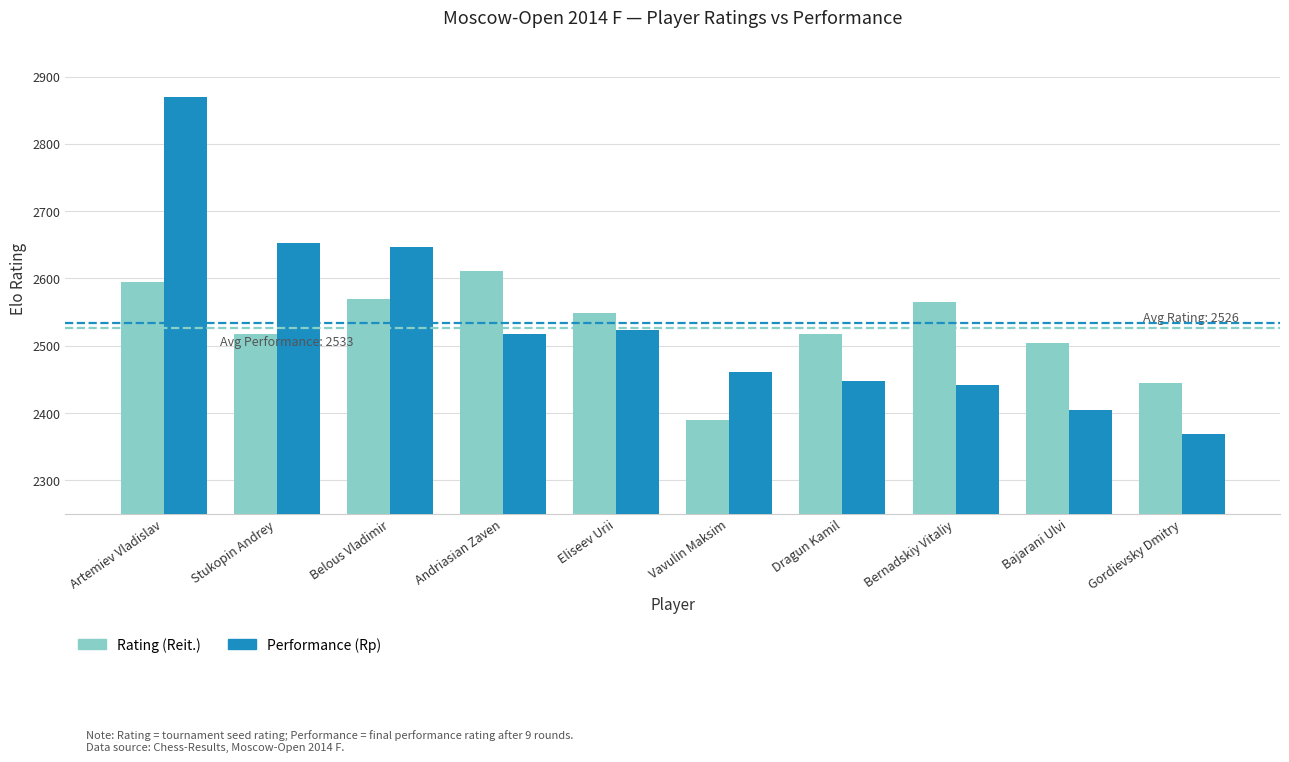

Reading right to left, extract all data points from this chart.

Rating (Reit.): 2444	2504	2565	2517	2390	2549	2611	2569	2517	2595
Performance (Rp): 2369	2404	2442	2447	2461	2524	2517	2646	2652	2869